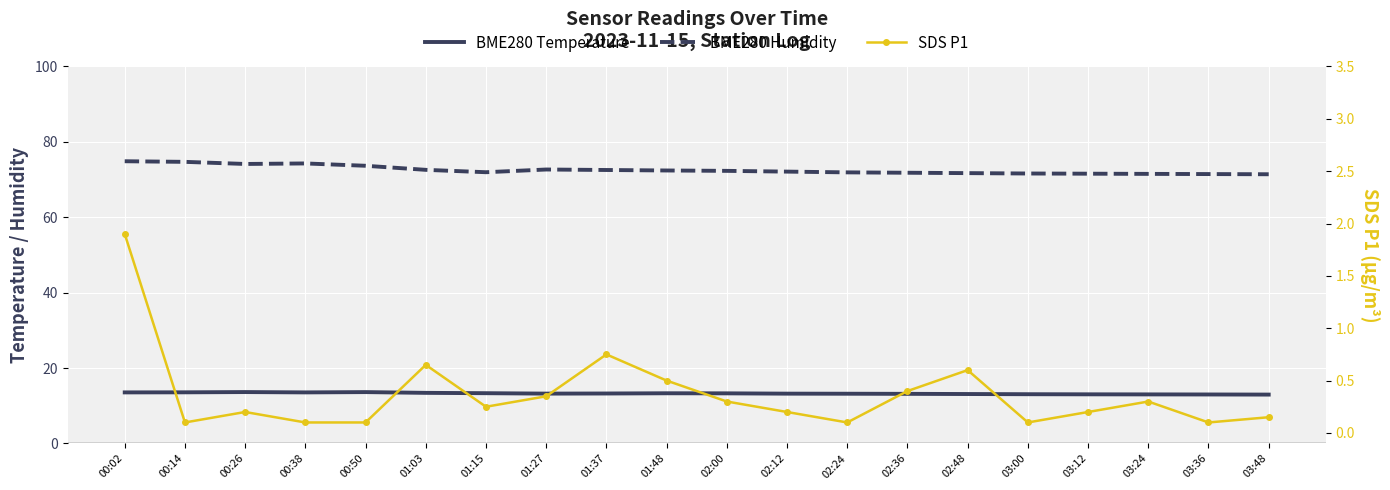

True or false: SDS P1 and BME280 Humidity intersect in this chart.

False